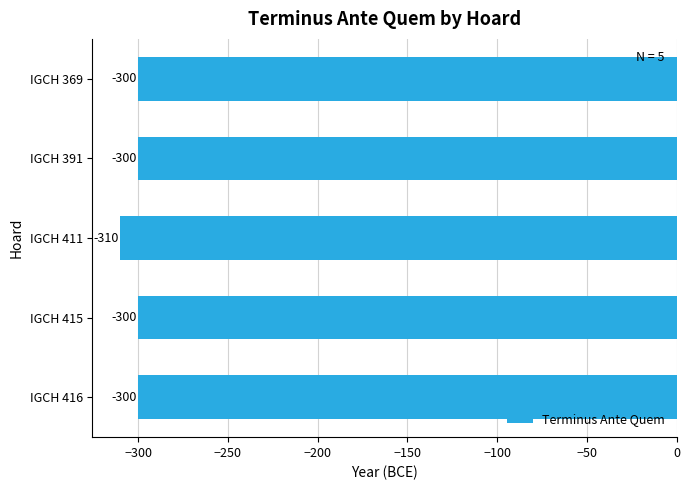

What is the average value?

-302